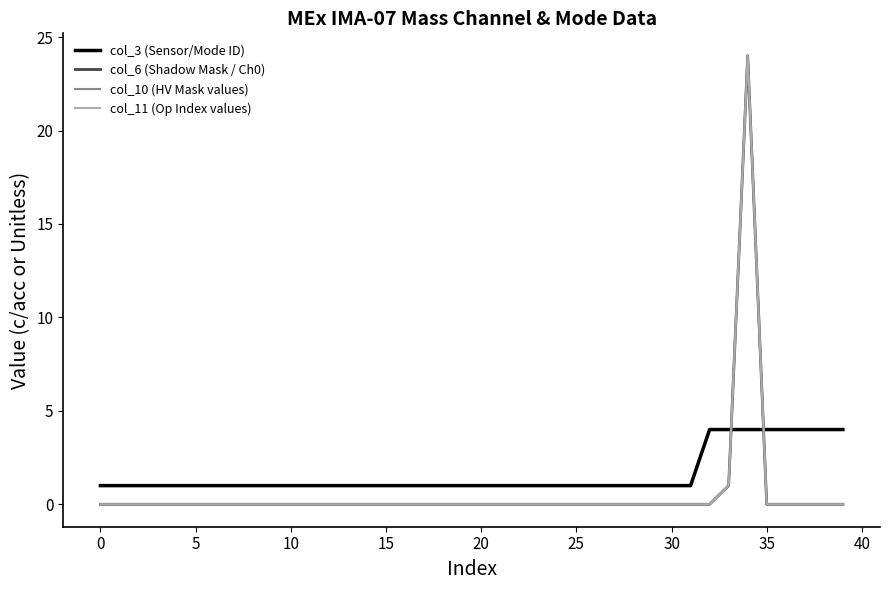

Is this an area chart (filled region under the line)?

No